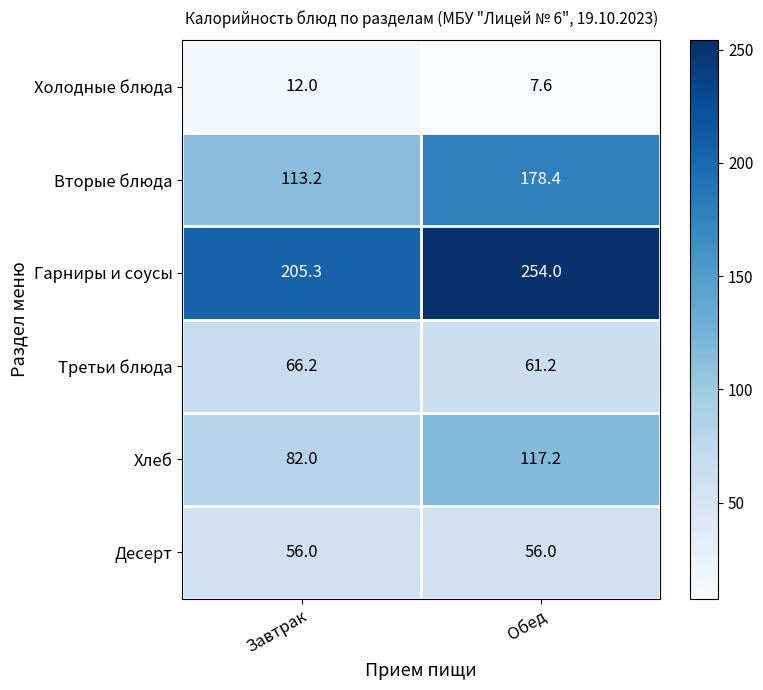

What is the difference between the highest and lowest values at Обед?

246.4